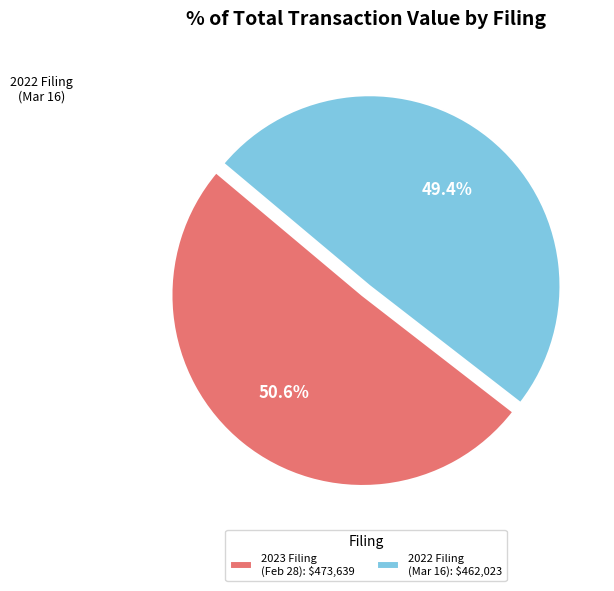

Rank the categories by value from lowest to highest.

2022 Filing (Mar 16): $462,023, 2023 Filing (Feb 28): $473,639